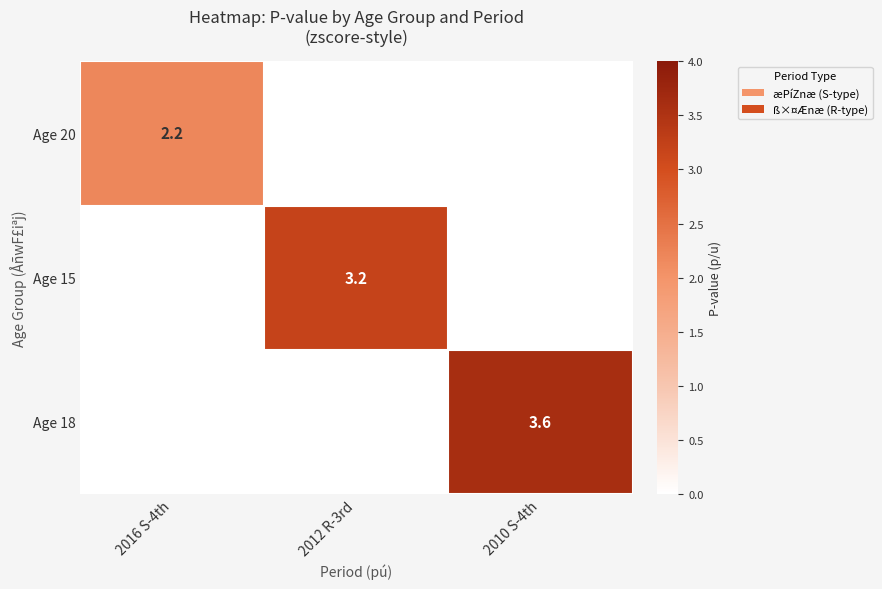

What is the total value across all series at 2012 R-3rd?

3.2